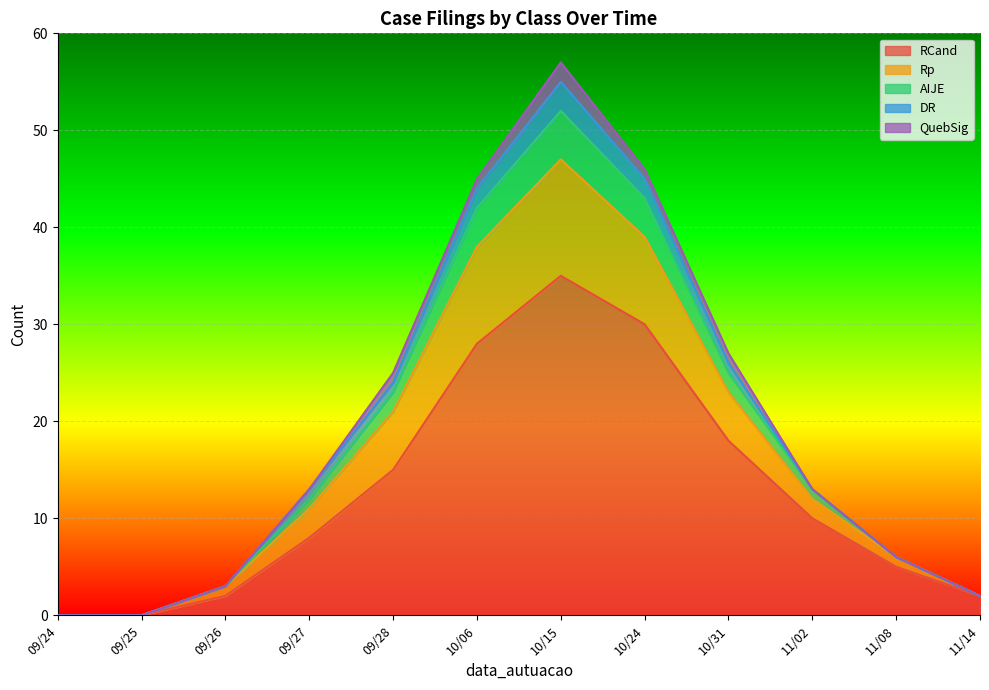

What position from the left is 10/31?

9